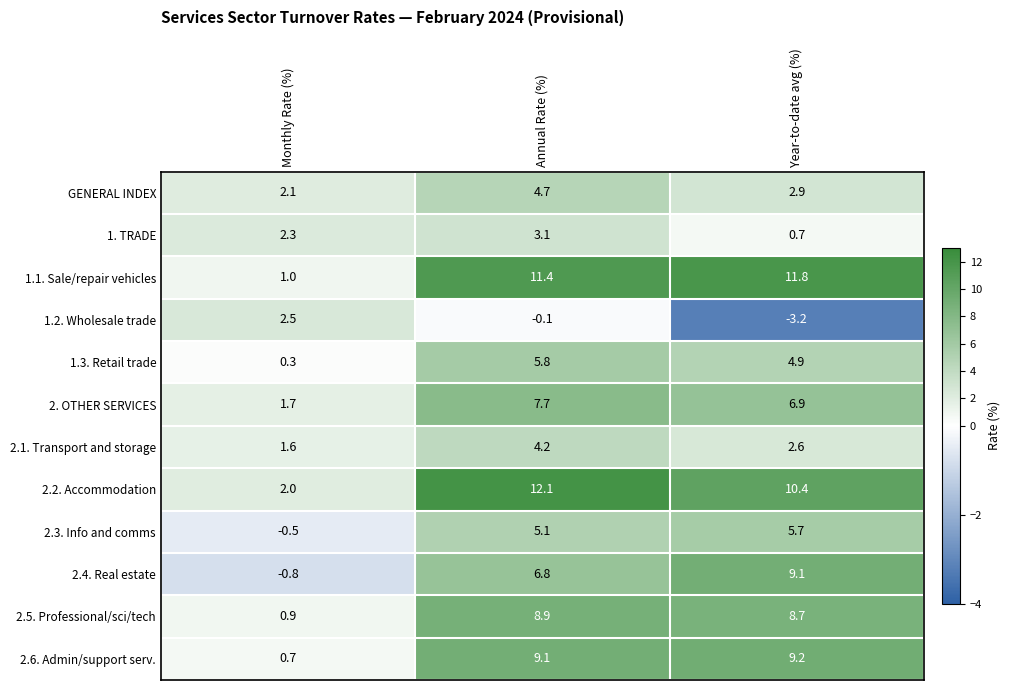

What is the sum of the 2.5. Professional/sci/tech values at Annual Rate (%) and Year-to-date avg (%)?

17.6